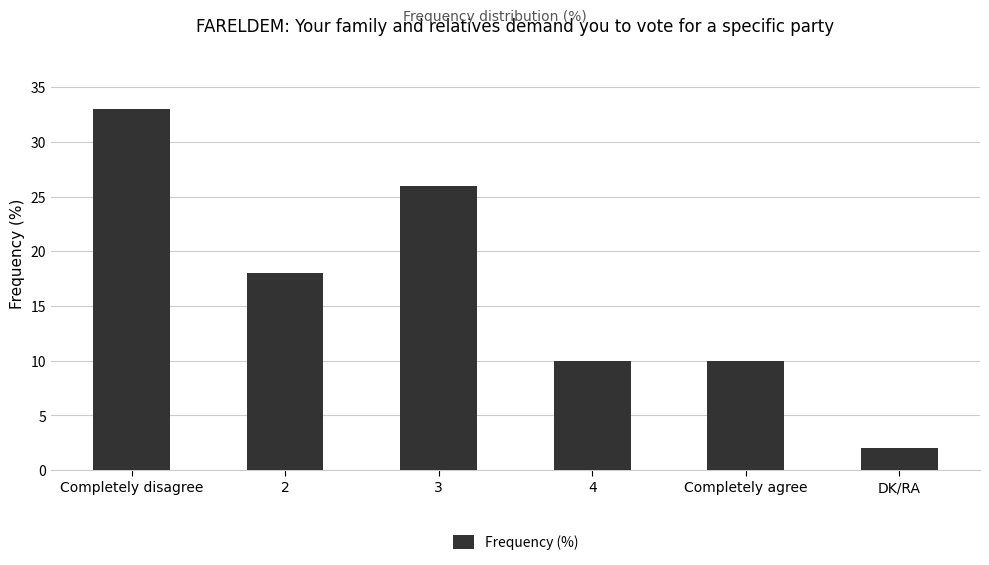

Reading right to left, what are all the values shown in this chart?

DK/RA=2	Completely agree=10	4=10	3=26	2=18	Completely disagree=33